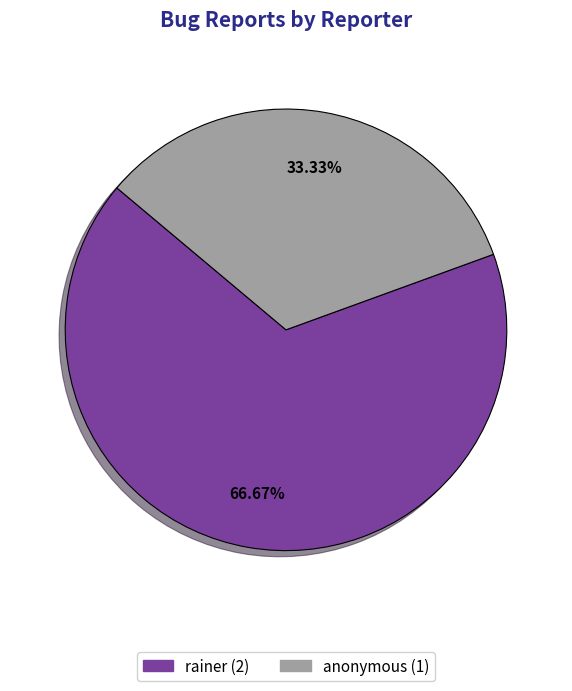

How many segments does this pie chart have?

2